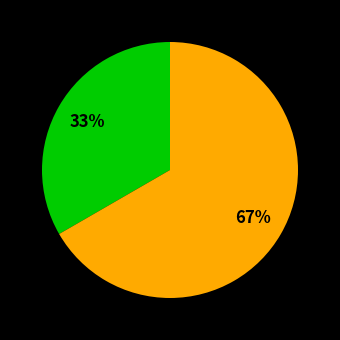

Is there any slice that represents more than half of the pie?

Yes